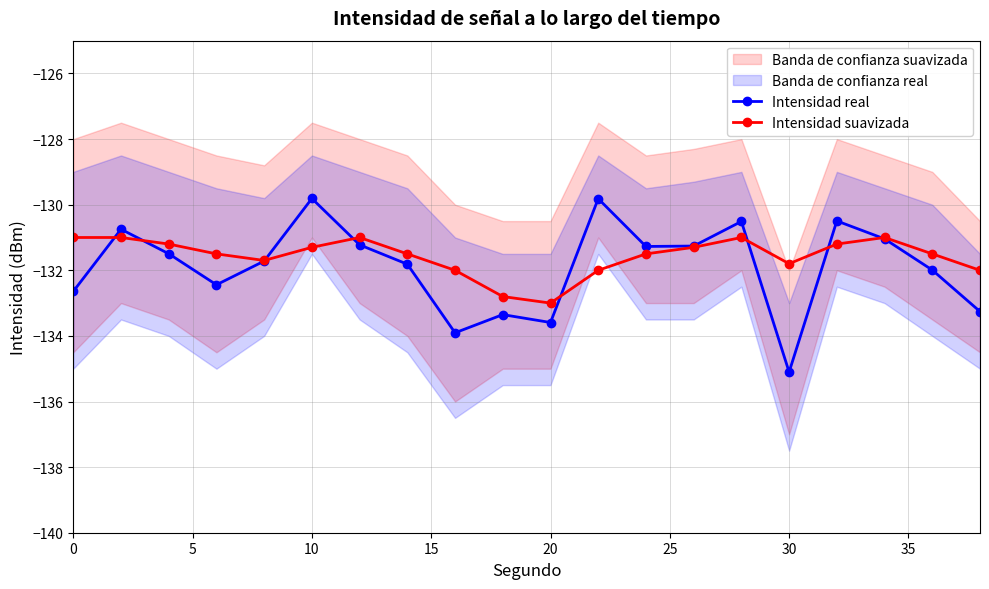

True or false: Intensidad real has a value of -234.3 at 30.

False